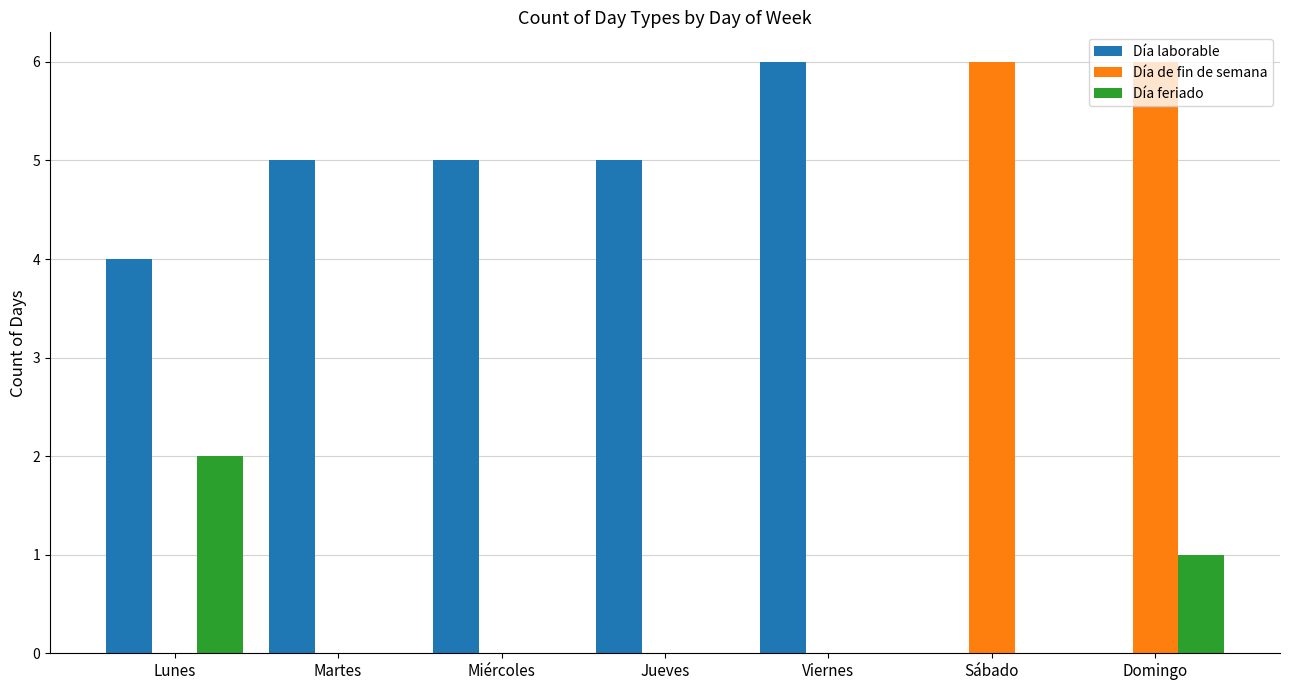

Does the chart contain stacked bars?

No